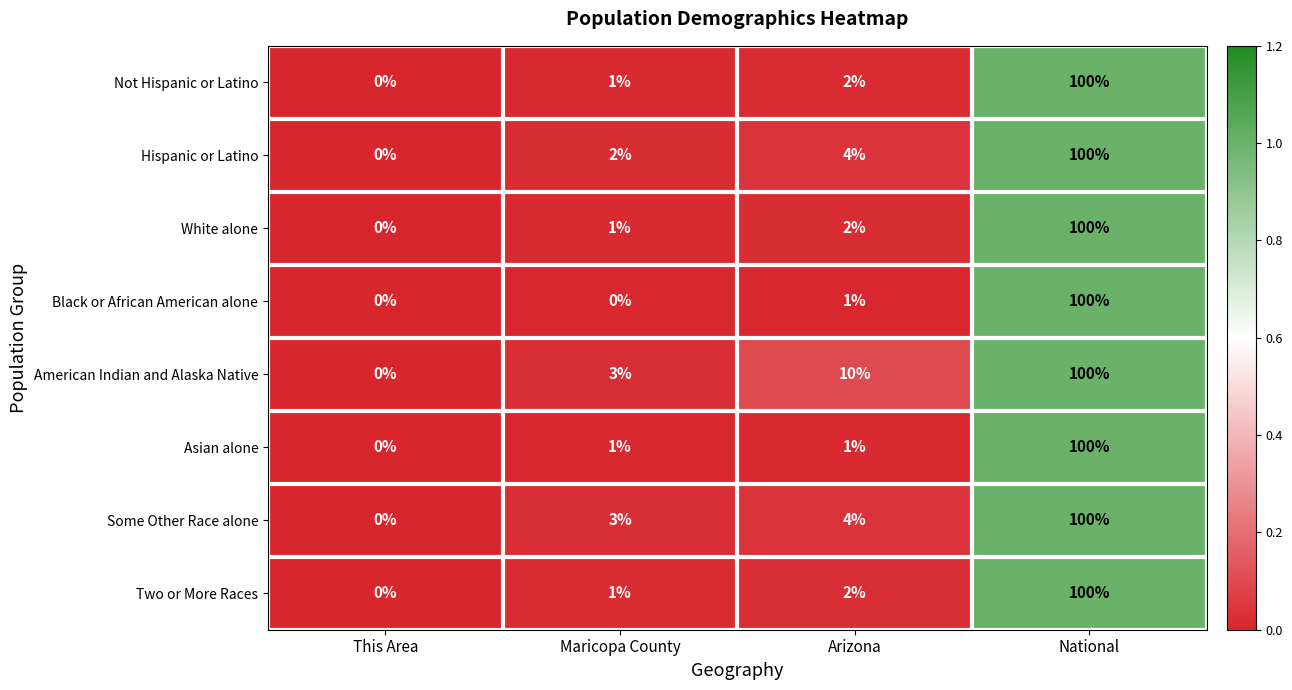

What is the average value of the Asian alone series?

26